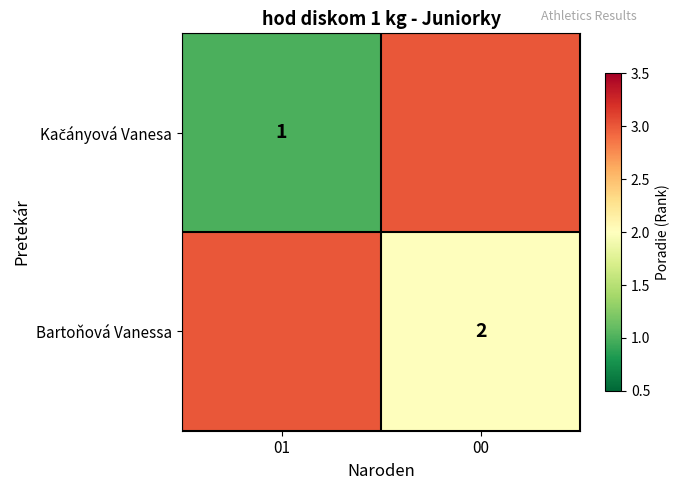

The value of Bartoňová Vanessa at 00 is 2. True or false?

True